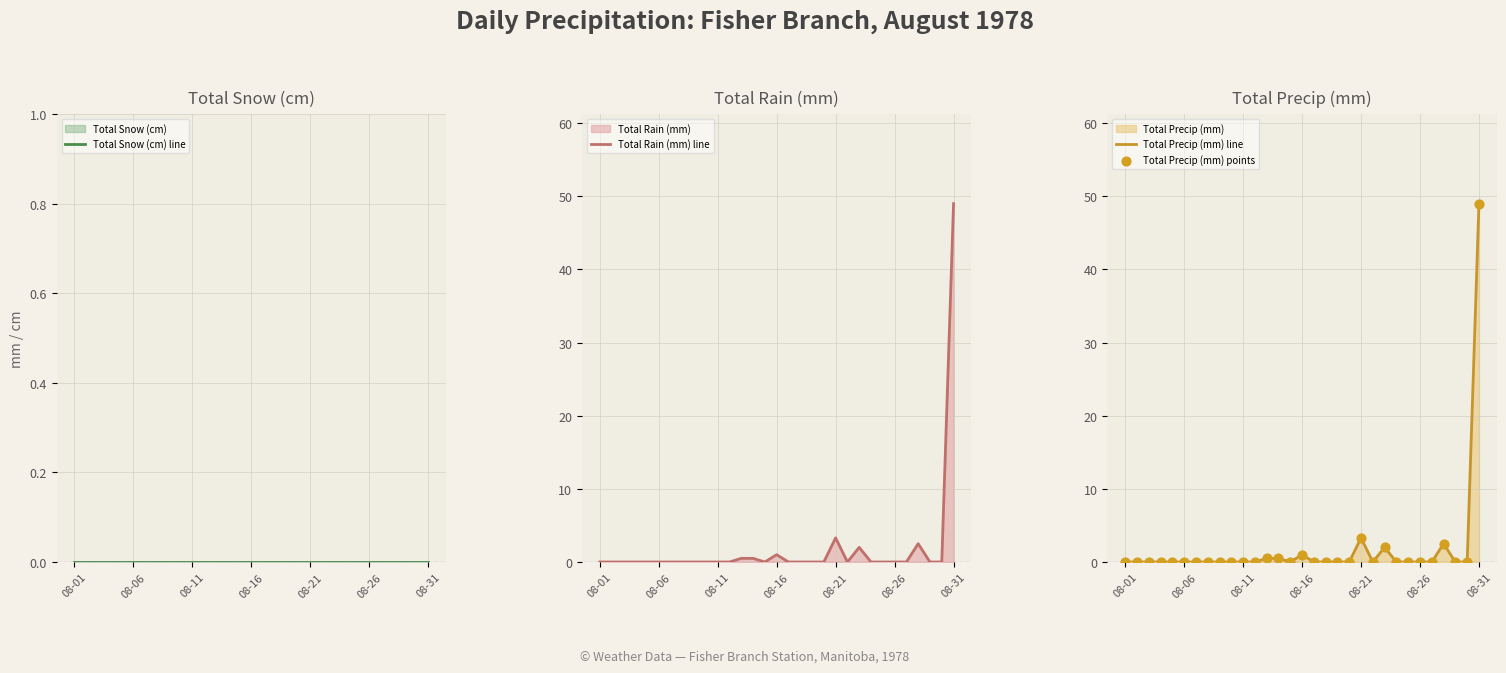

Which series has the largest Y range (max minus min)?

Total Rain (mm) line